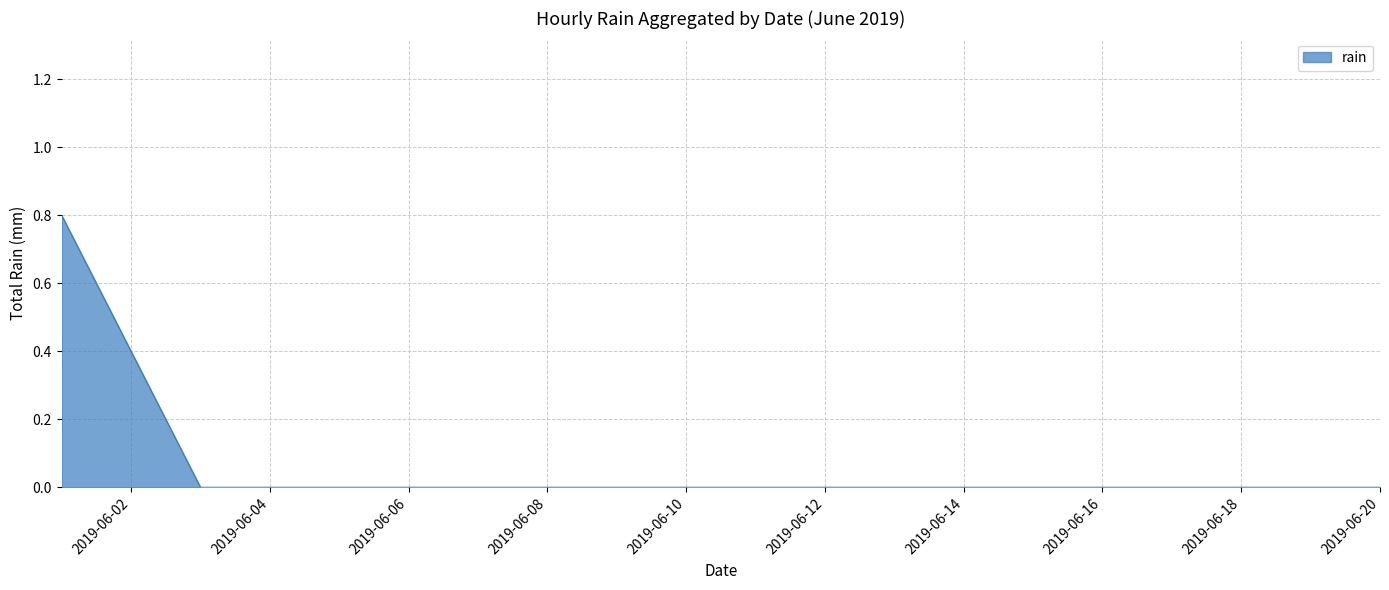

What is the greatest value displayed?

0.8